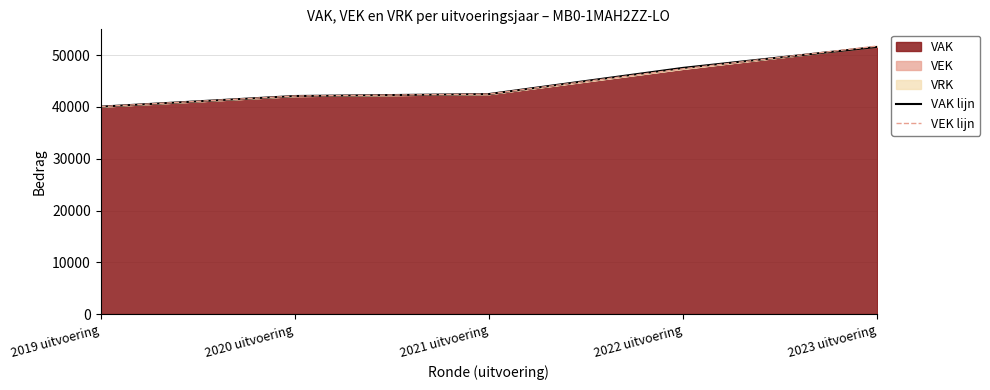

At which category does the chart reach its minimum across all series?

2019 uitvoering